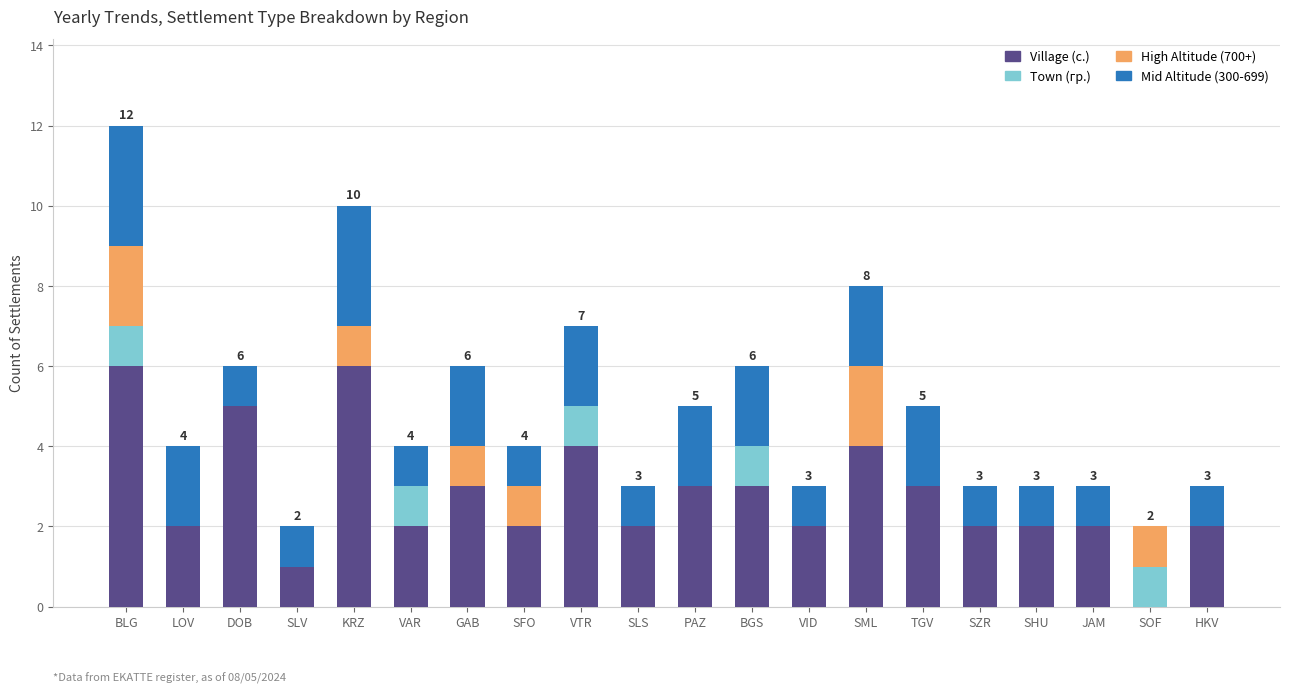

What is the total value across all series at SML?

8